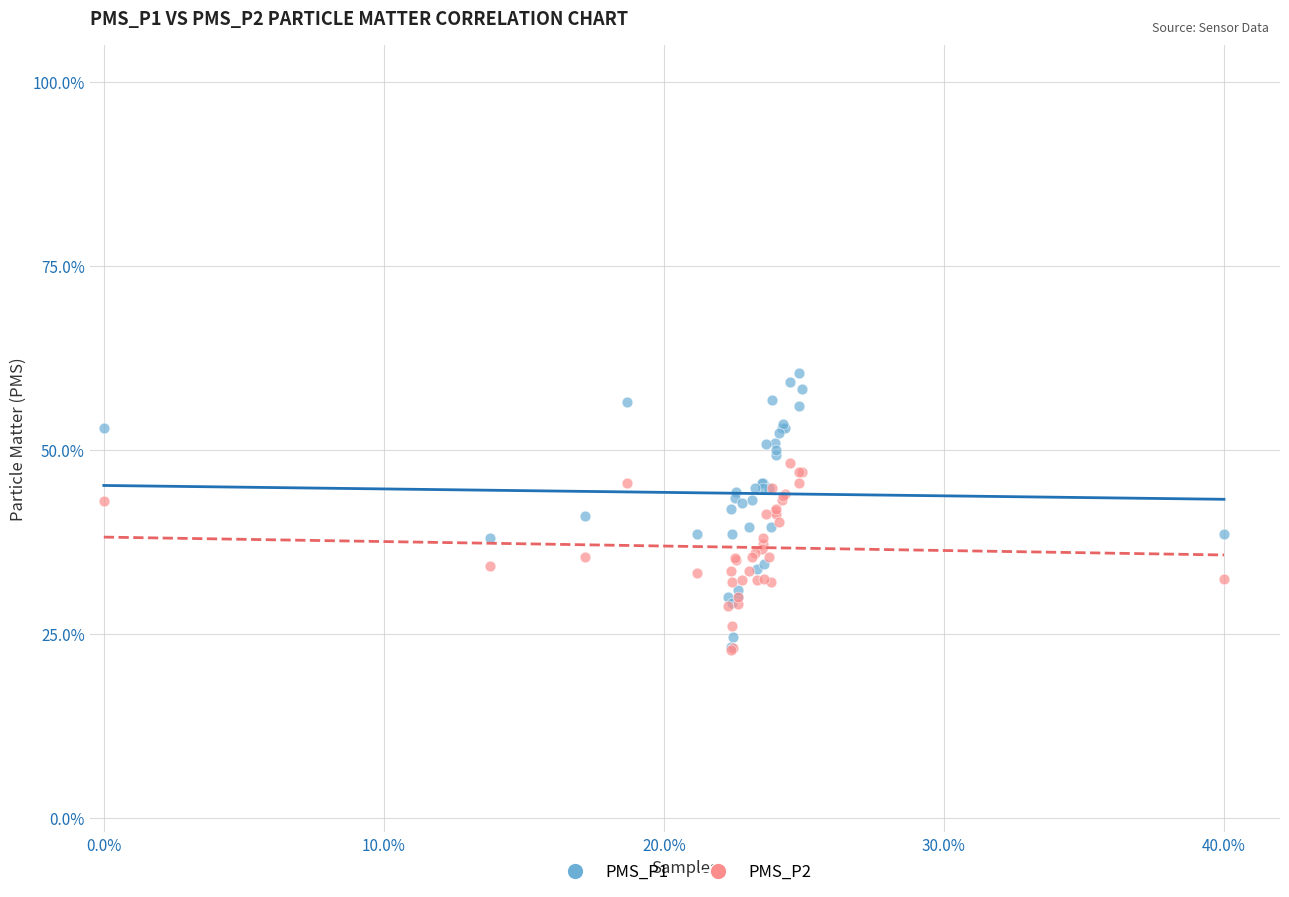

What are all the series names shown in the legend?

PMS_P1, PMS_P2